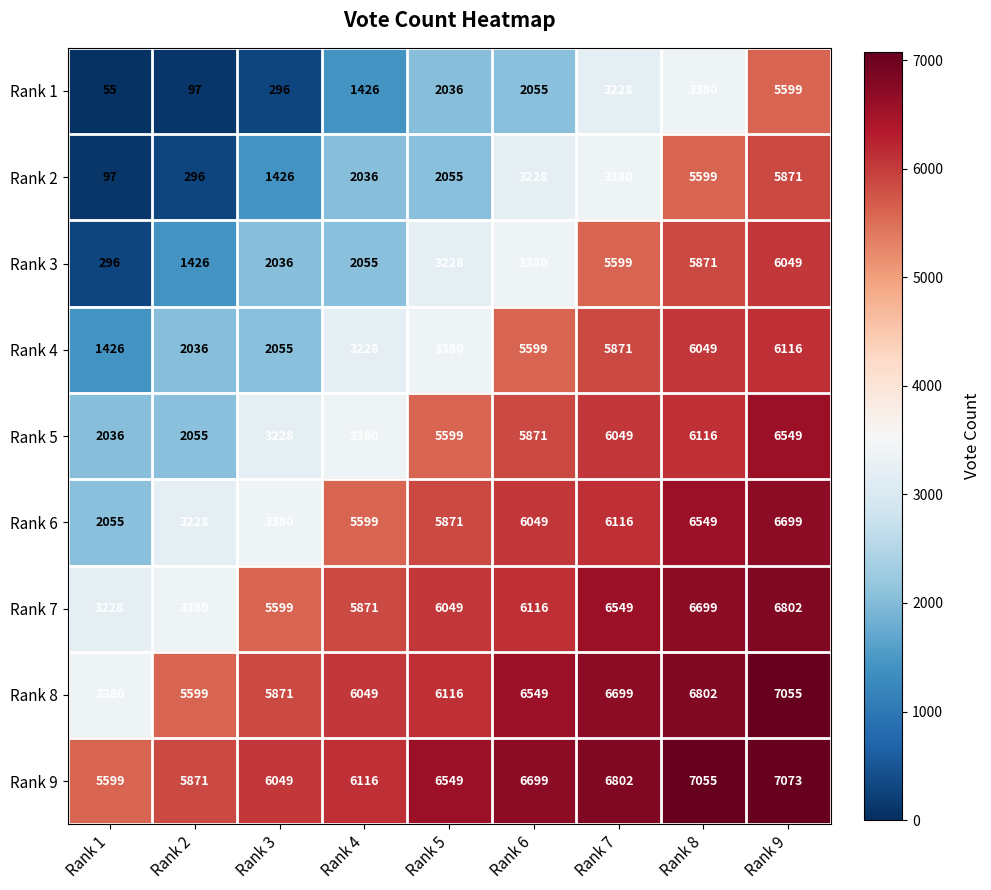

Where is Rank 7 nearest to the value 5015?

Rank 3